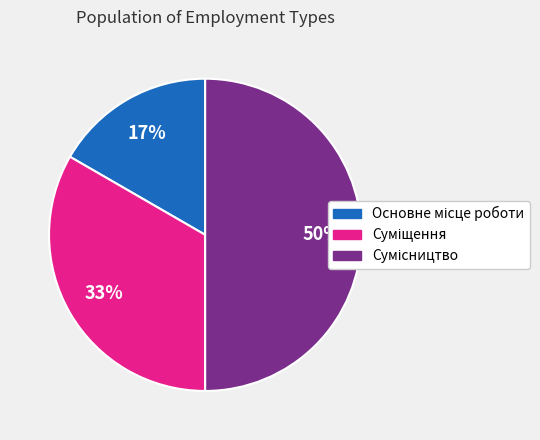

To the nearest percent, what is the difference between the largest and smallest slice percentages?

33%